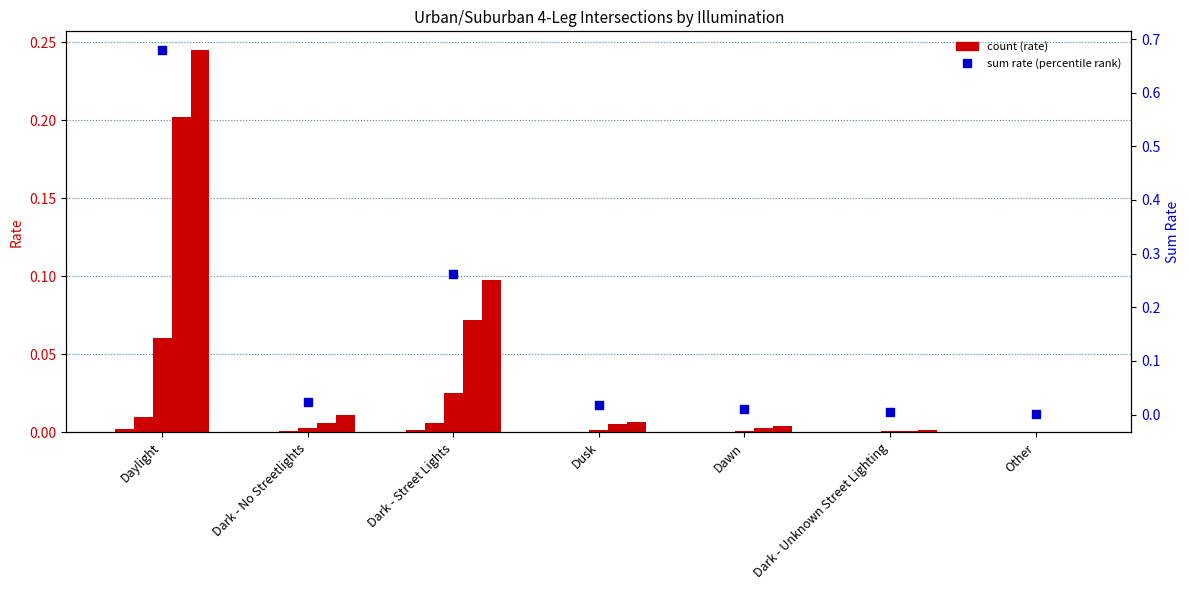

At which category is the sum across all series the highest?

Daylight